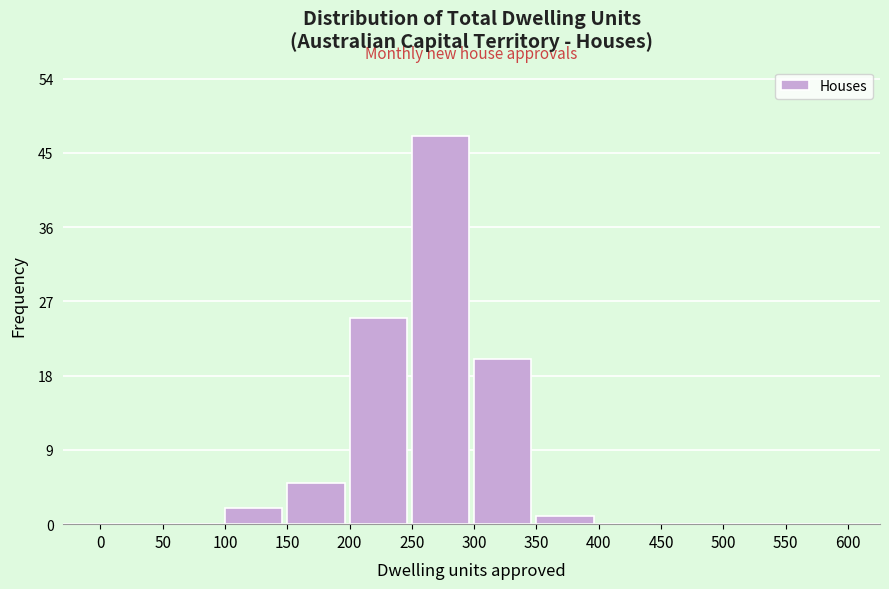

Reading left to right, list every bar in this chart as the range it spans on the x-axis followed by its height. The values are not printed on the chart, so give them approximately, as read against the axis.

0 to 50: 0
50 to 100: 0
100 to 150: 2
150 to 200: 5
200 to 250: 25
250 to 300: 47
300 to 350: 20
350 to 400: 1
400 to 450: 0
450 to 500: 0
500 to 550: 0
550 to 600: 0